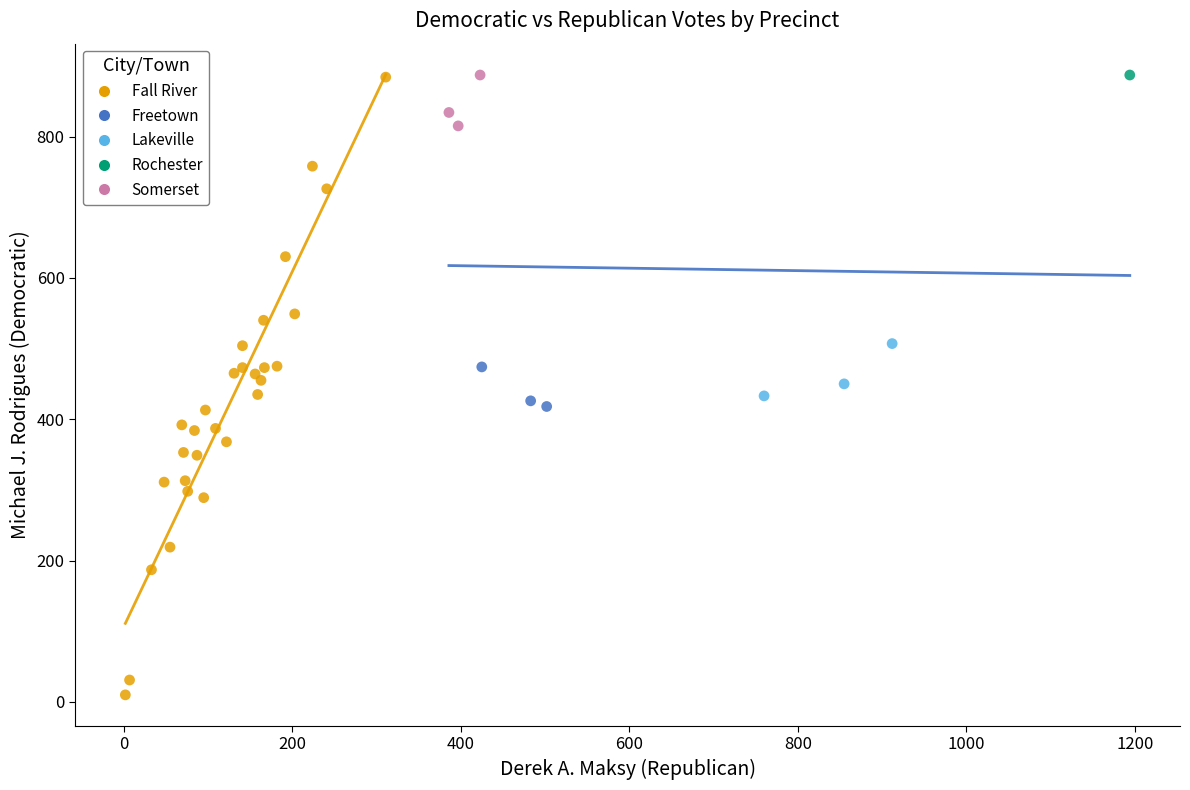

What are all the series names shown in the legend?

Fall River, Freetown, Lakeville, Rochester, Somerset